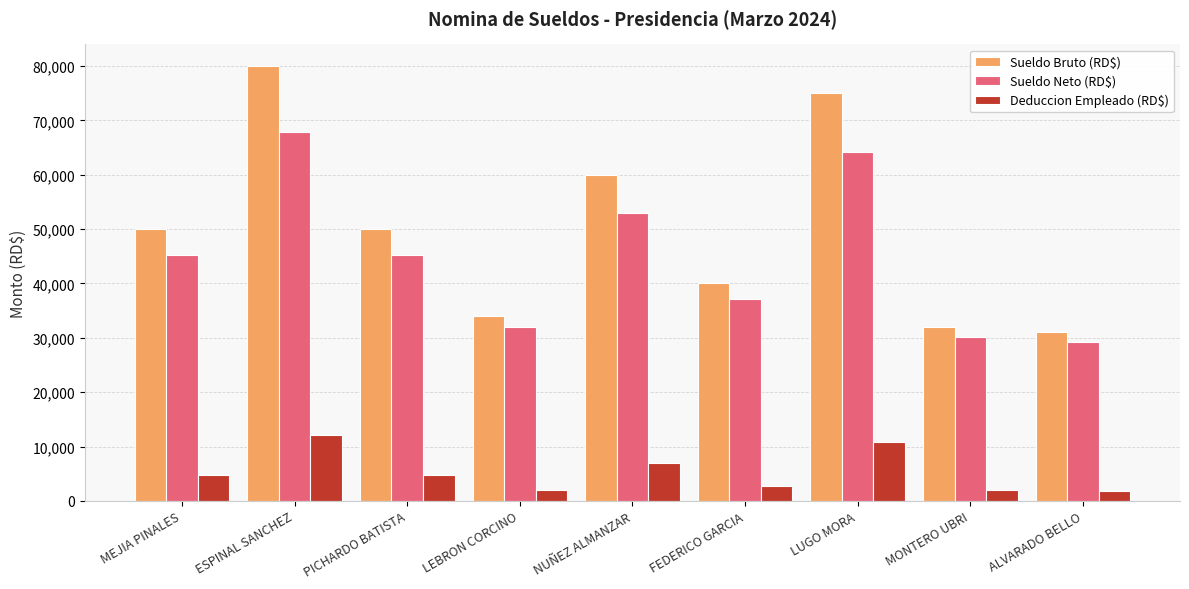

Count the number of categories in the chart.

9